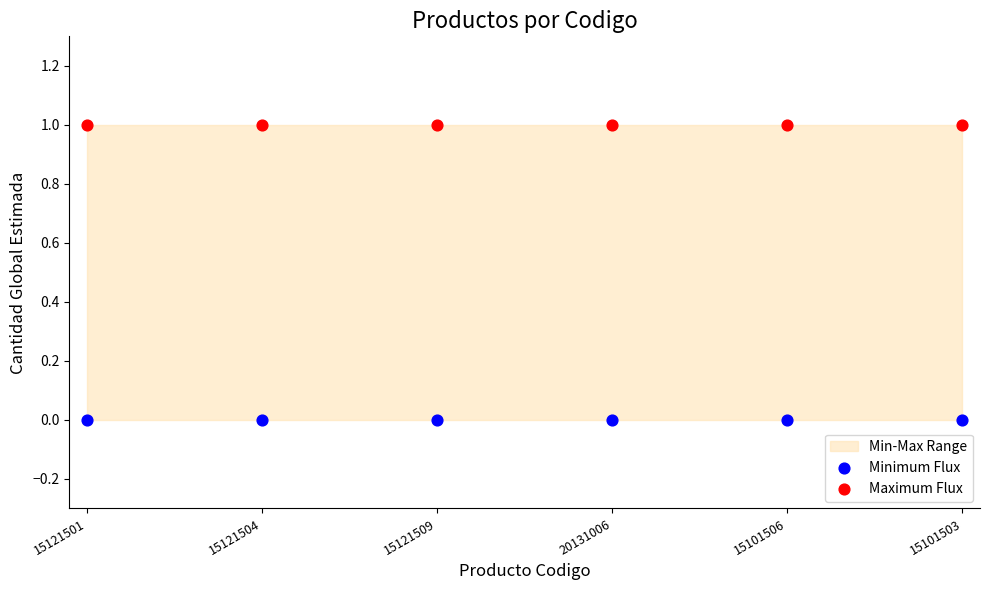

Which series contains the highest Y value?

Maximum Flux